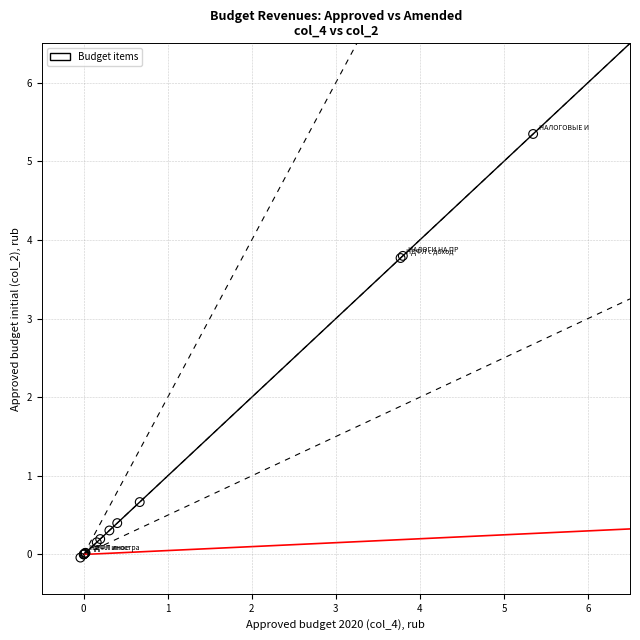

What Y value in the scatter plot is closest to 2?

0.7